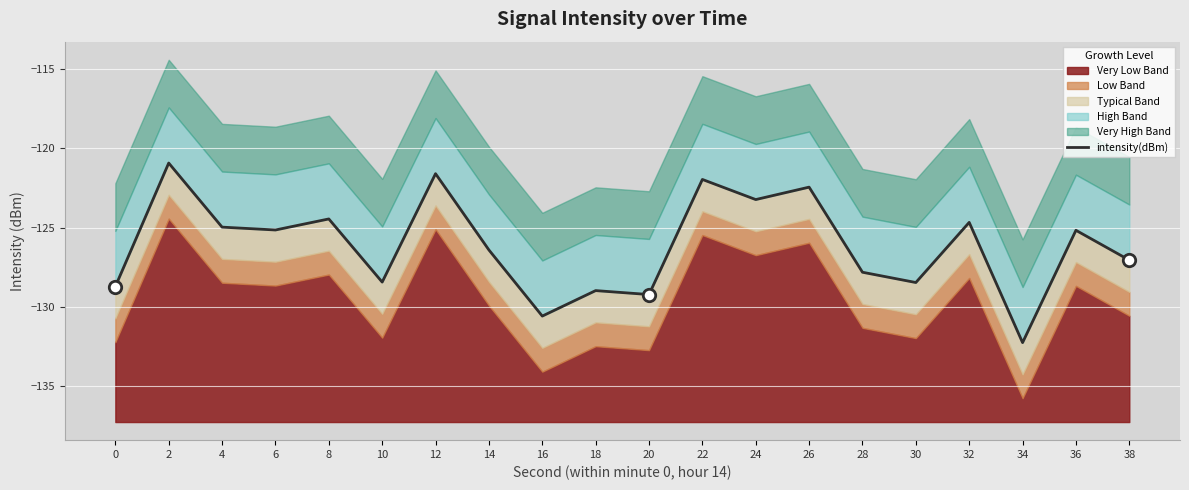

What is the change in value from 22 to 26?

-0.5